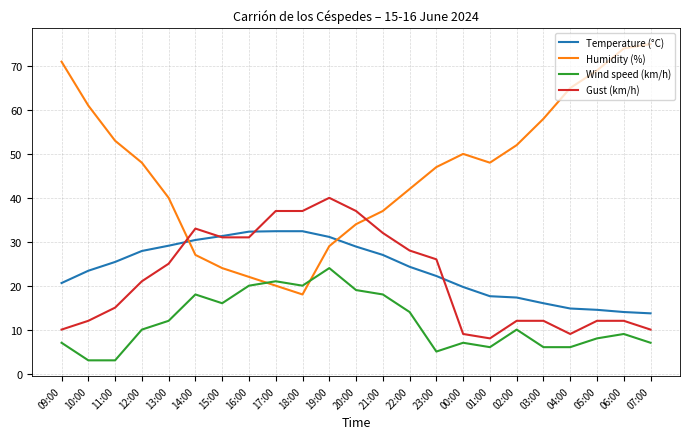

Rank the series at 00:00 from lowest to highest value.

Wind speed (km/h), Gust (km/h), Temperature (°C), Humidity (%)